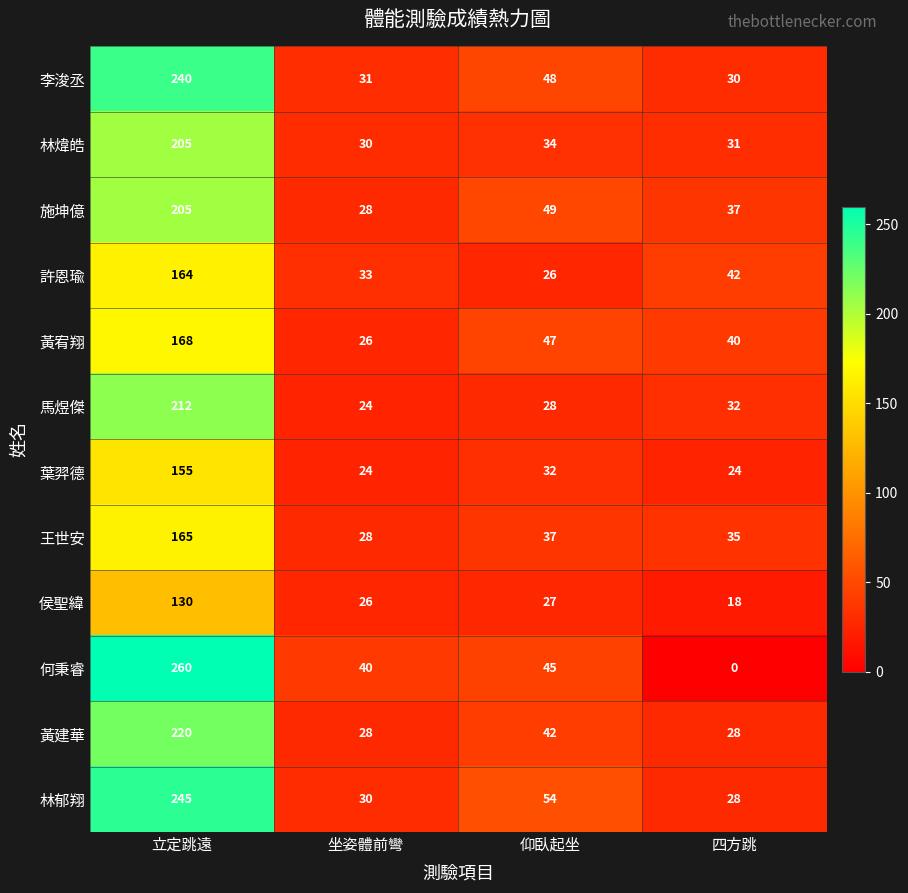

What is the difference between the highest and lowest values at 立定跳遠?

130